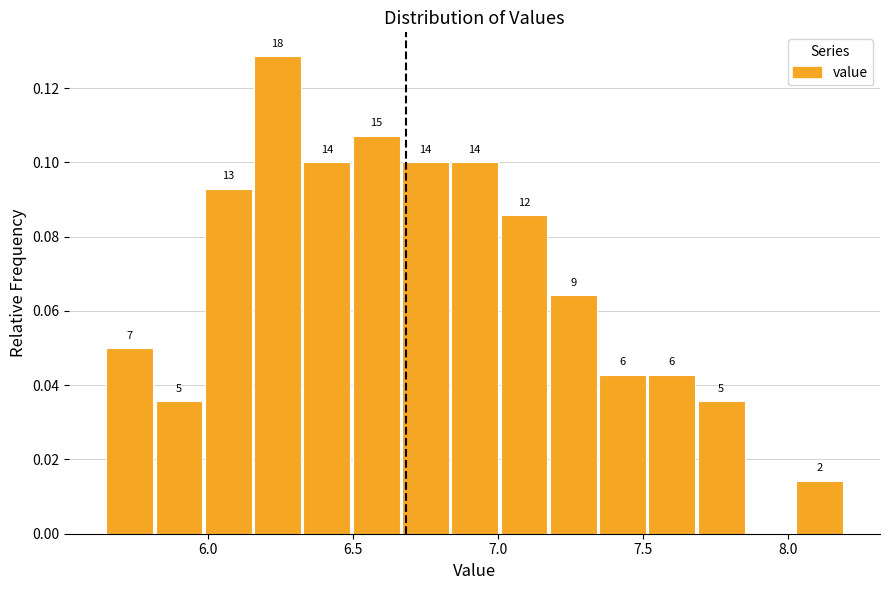

Around what value on the x-axis is the tallest bar? Give the approximate position of its centre, as read against the axis.

6.25